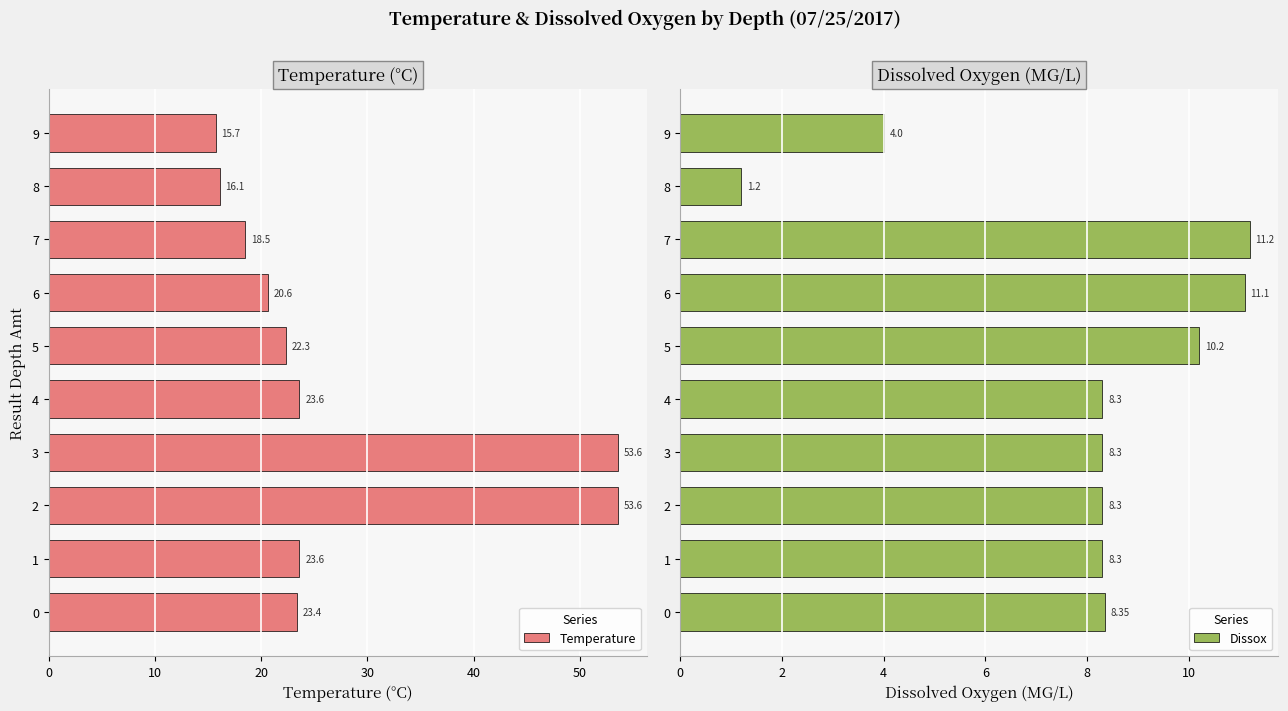

What is the difference between the maximum and minimum values in the Temperature series?

37.9